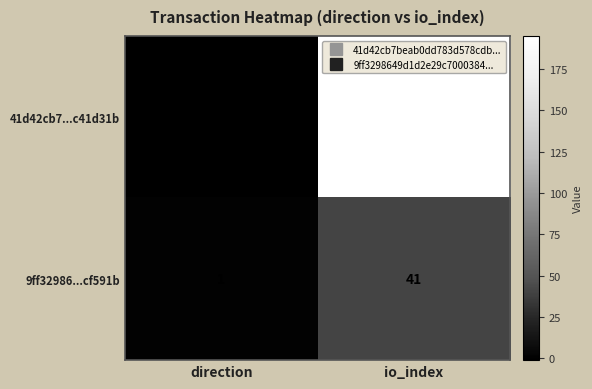

Rank the series by their average value, from lowest to highest.

9ff32986...cf591b, 41d42cb7...c41d31b